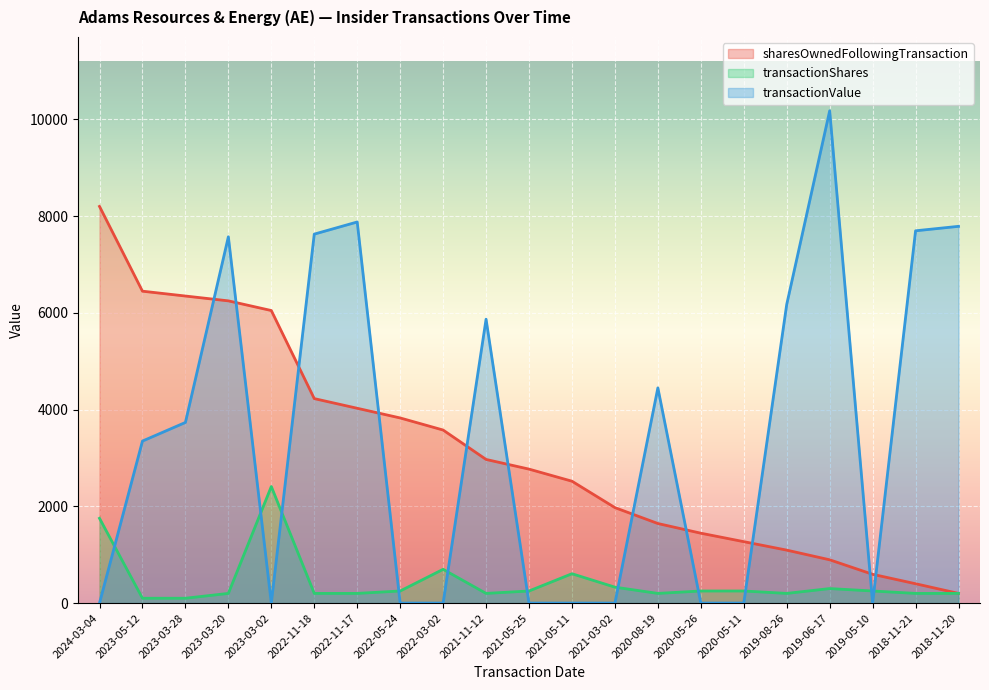

What value does the transactionShares series have at 2021-11-12, to the nearest 10?

200